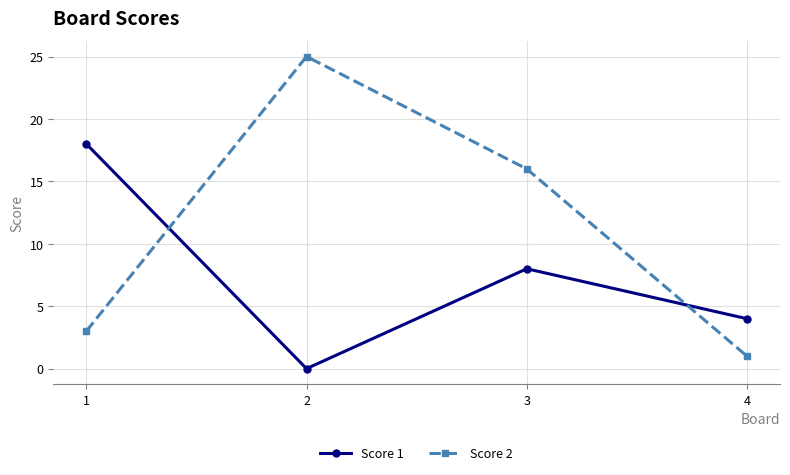

At which category is the sum across all series the highest?

2